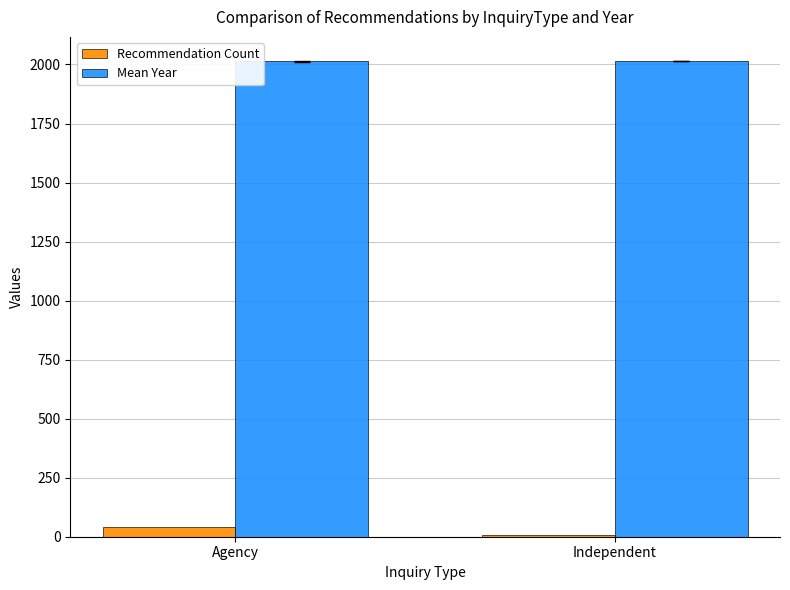

What is the greatest value displayed?

2016.0